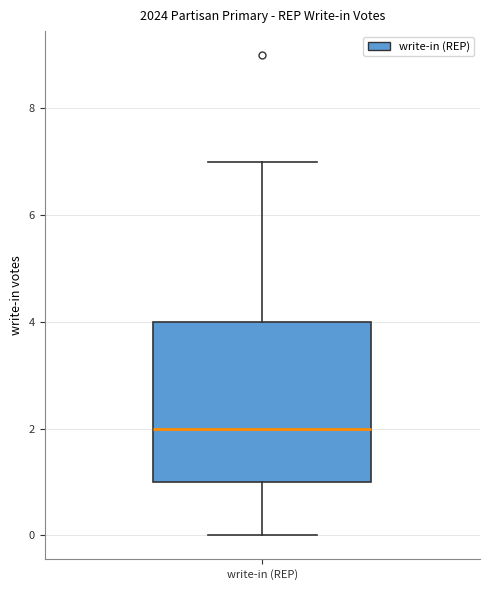

Where does the upper whisker of the box for write-in (REP) end on the y-axis? The values are not printed on the chart, so give them approximately, as read against the axis.

7